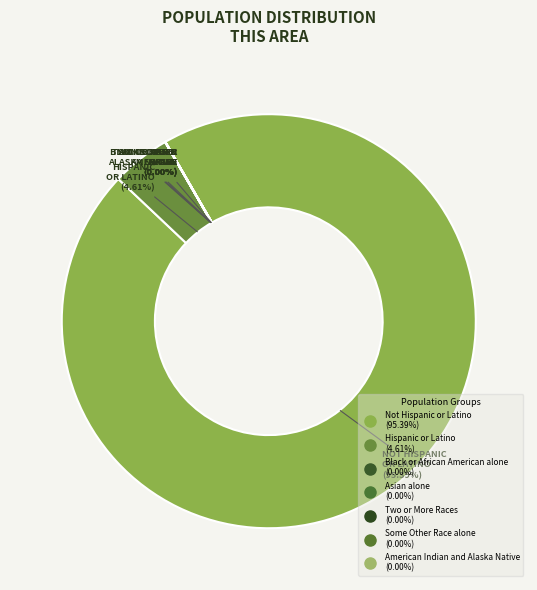

Which category accounts for the majority?

Not Hispanic or Latino